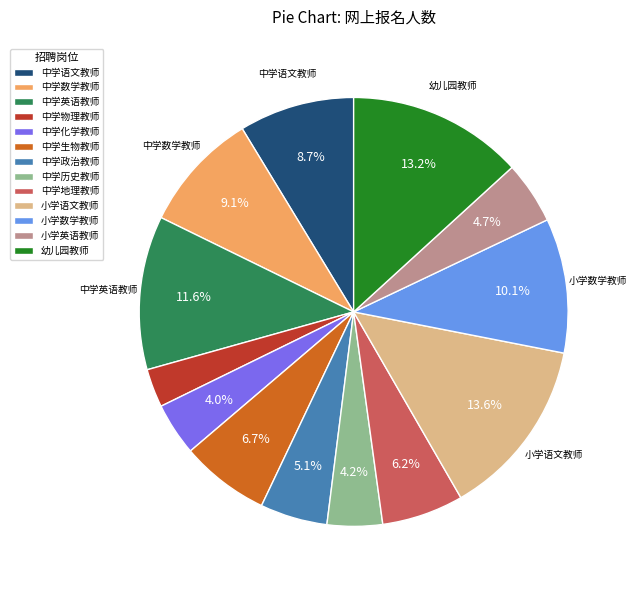

Count the number of slices in the pie.

13